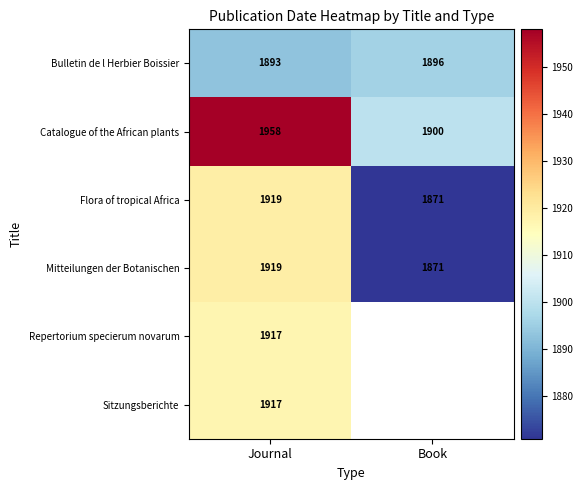

At how many categories does at least one series exceed 1941?

1